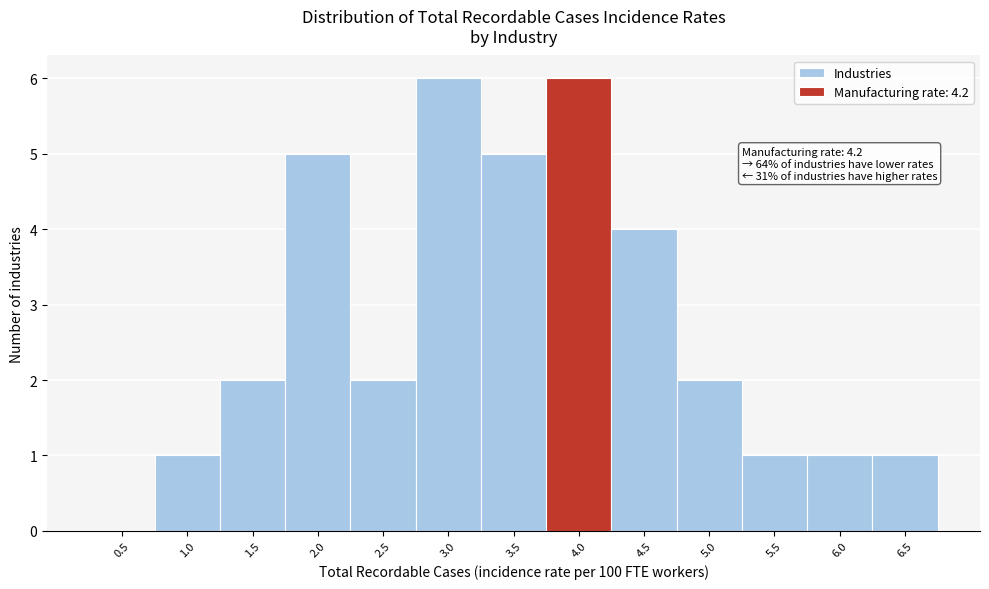

Reading right to left, what are all the values shown in this chart?

6.5=1	6.0=1	5.5=1	5.0=2	4.5=4	4.0=6	3.5=5	3.0=6	2.5=2	2.0=5	1.5=2	1.0=1	0.5=0